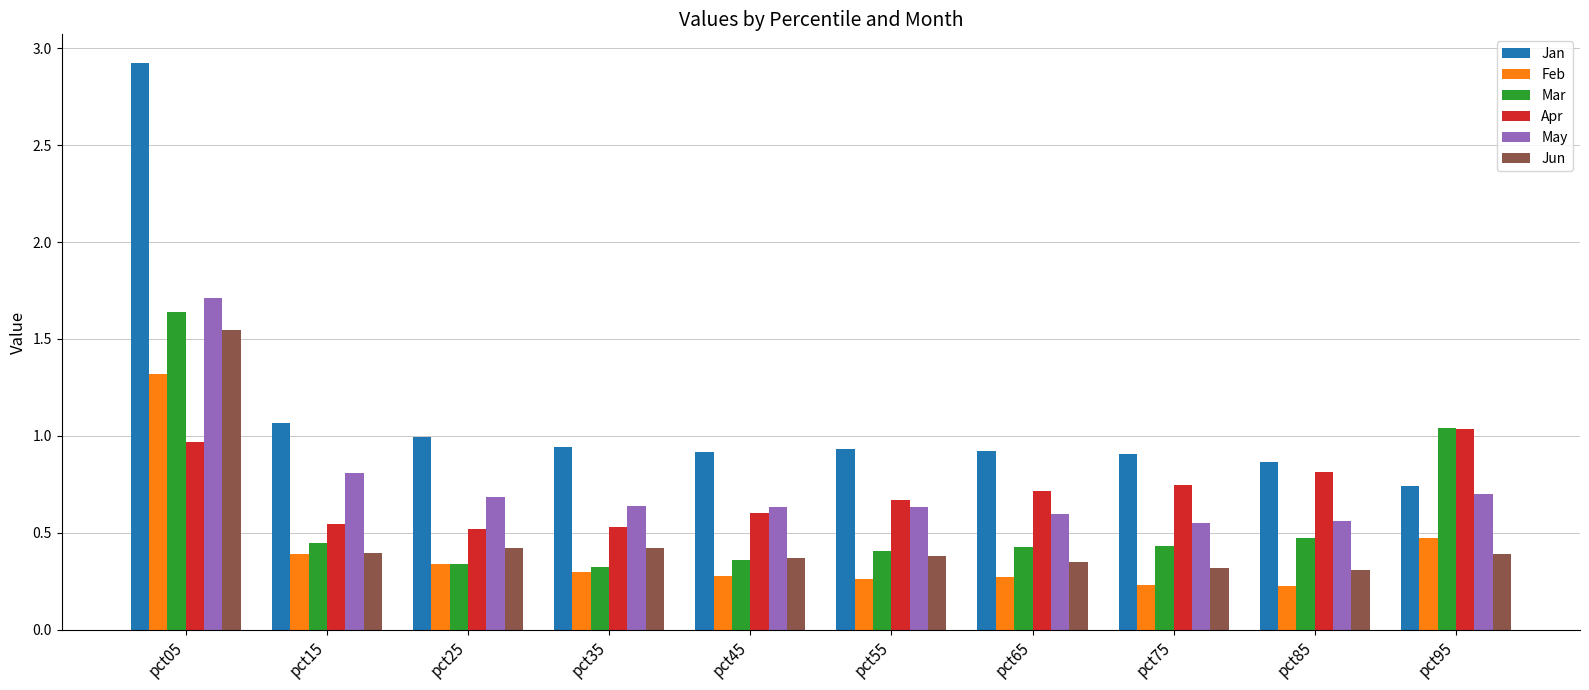

Rank the series by their maximum value, from highest to lowest.

Jan, May, Mar, Jun, Feb, Apr